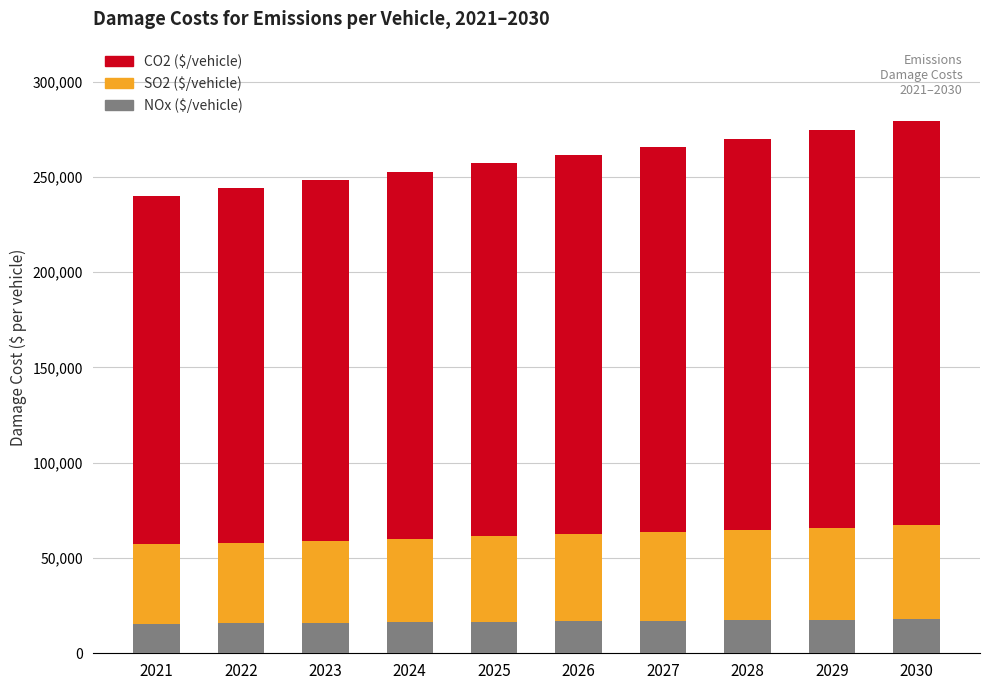

What is the total value across all series at 2021?

239900